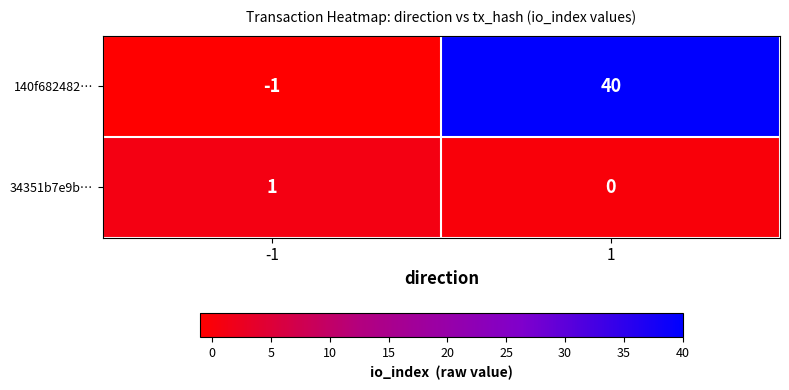

How many values in 34351b7e9b… are above zero?

1